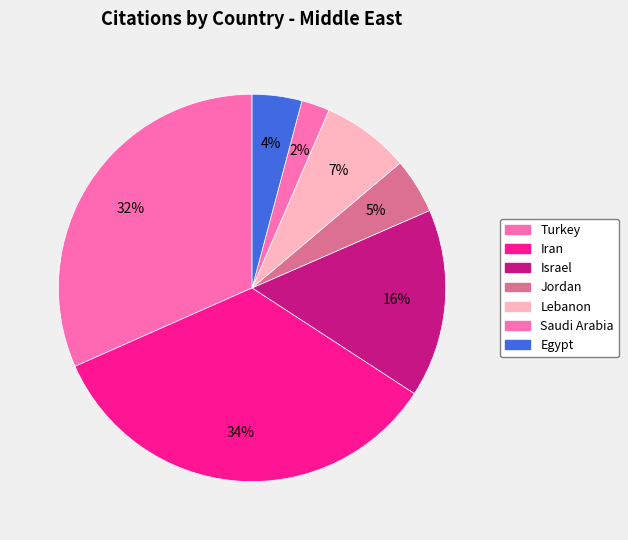

To the nearest percent, what portion does Israel represent?

16%